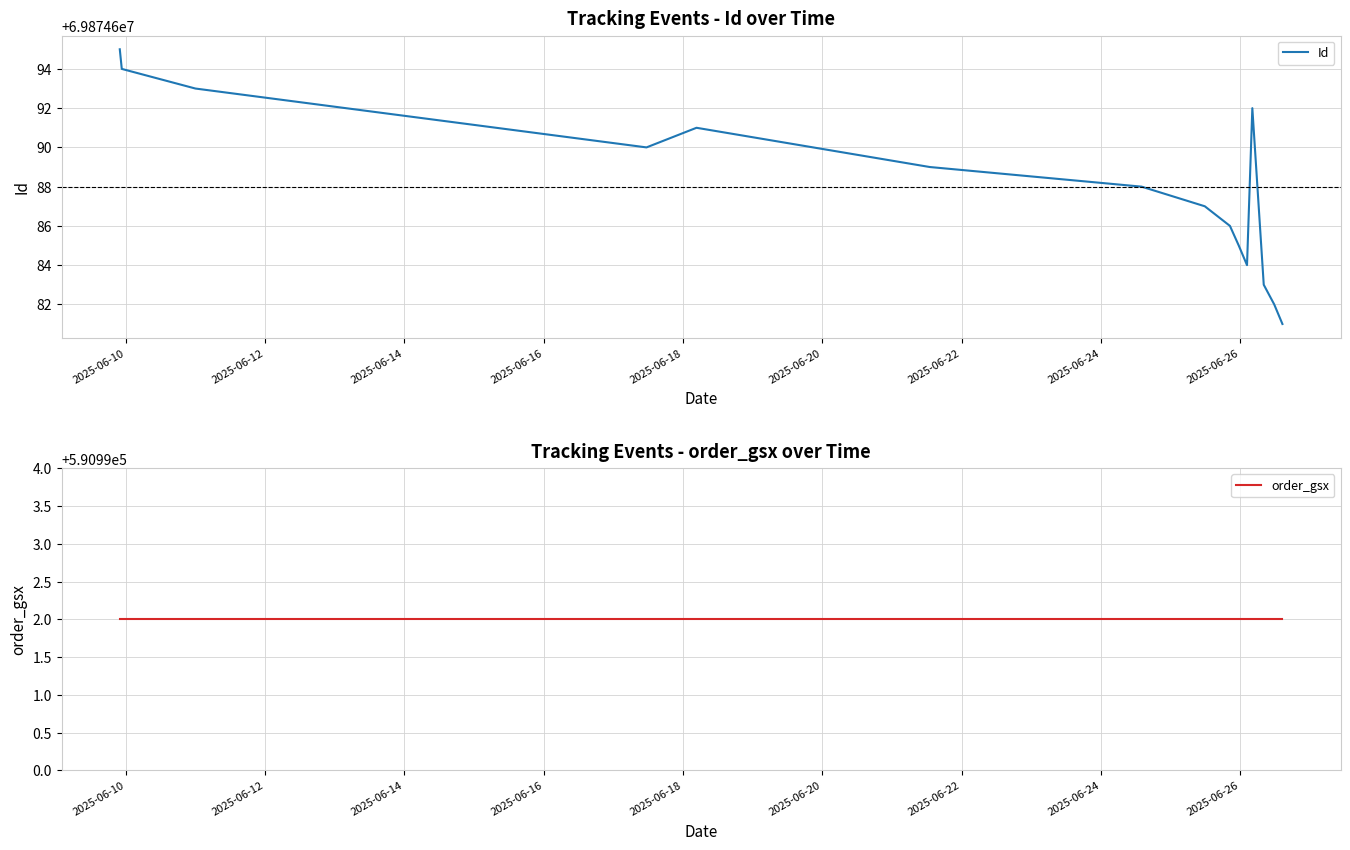

The order_gsx series shows 934362 at 12. True or false?

False